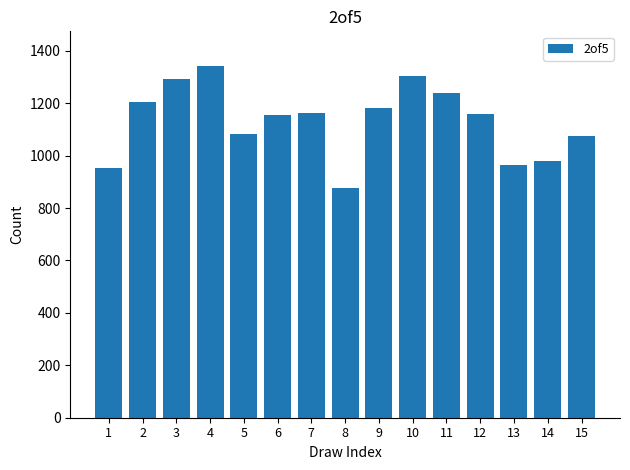

What is the ratio of the value at 14 to the value at 10?

0.8